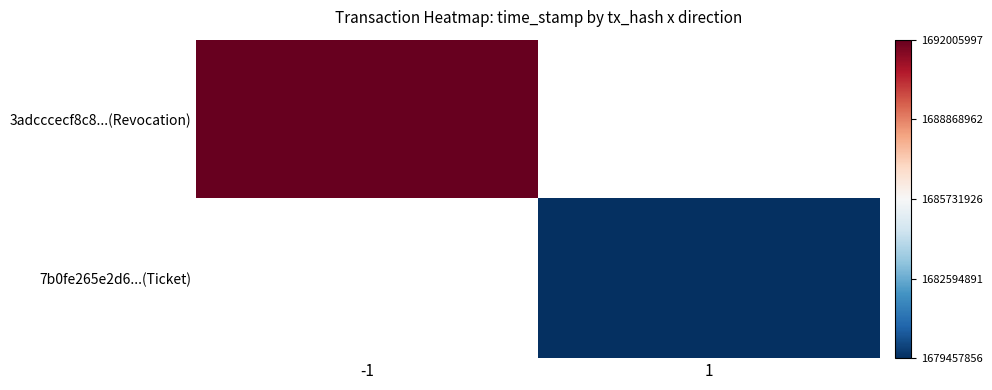

How many distinct data groups are displayed?

2